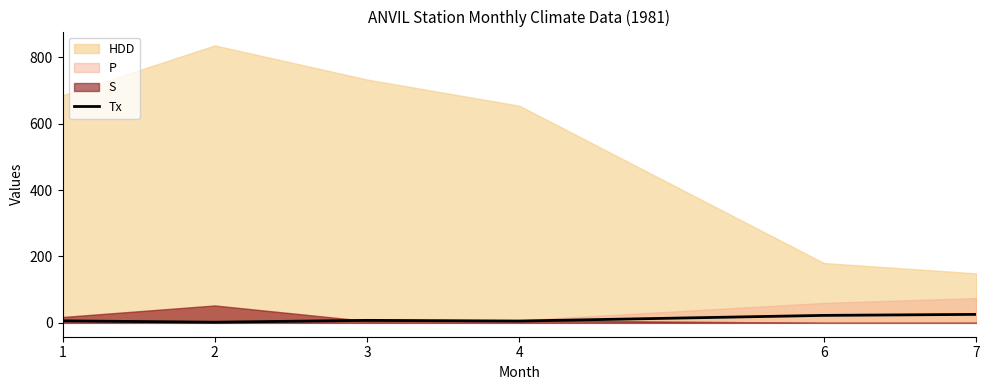

What is the highest value of the Tx series?

25.5